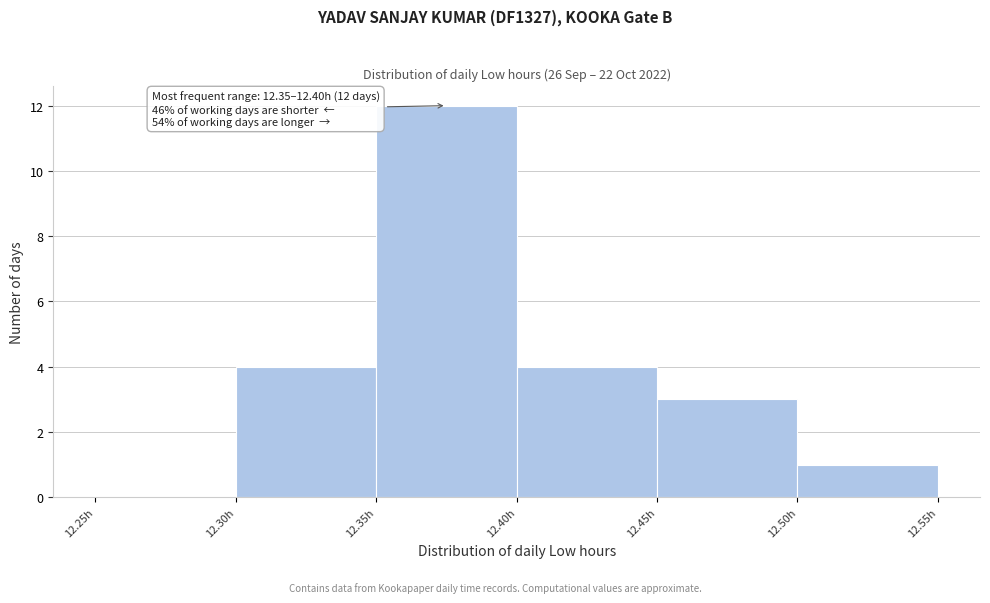

Which range on the x-axis has the tallest bar?

12.35 to 12.40